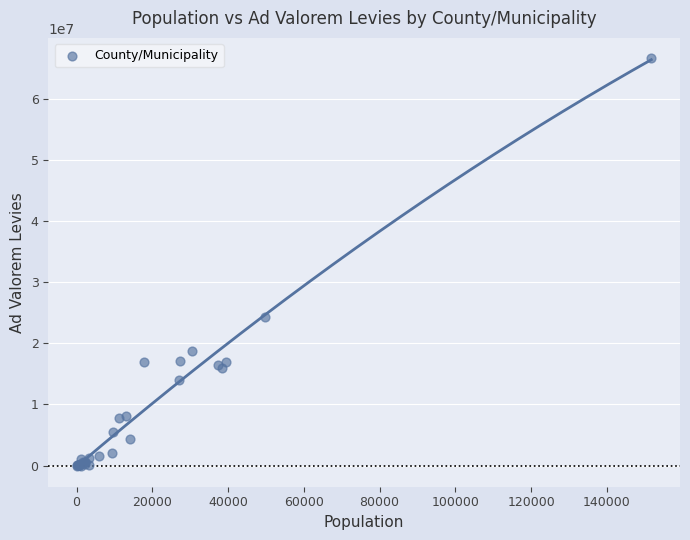

What Y value in the scatter plot is closest to 33290321?

24237505